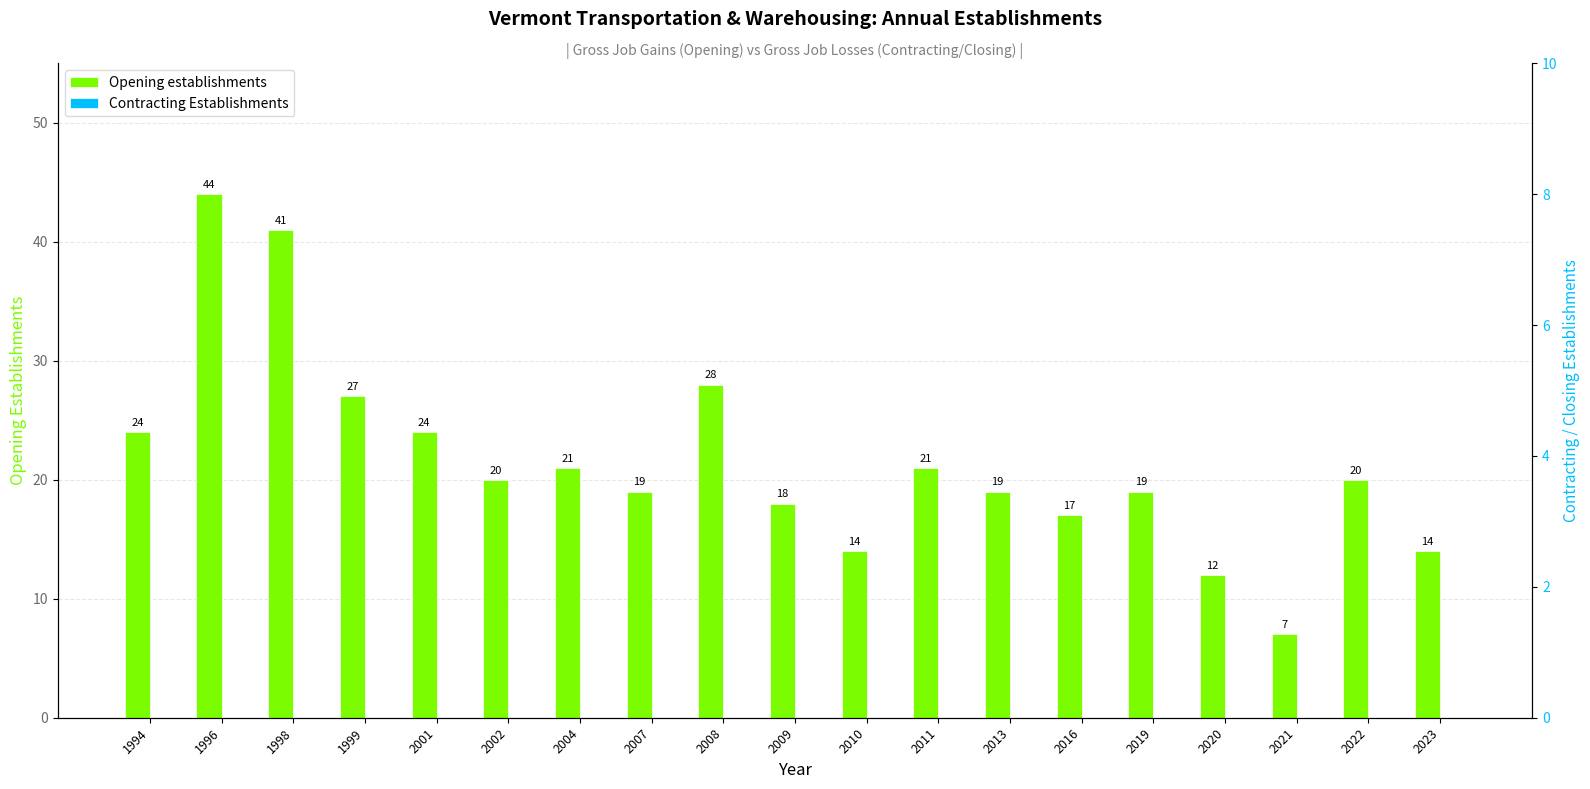

What is the total value across all series at 2010?

14